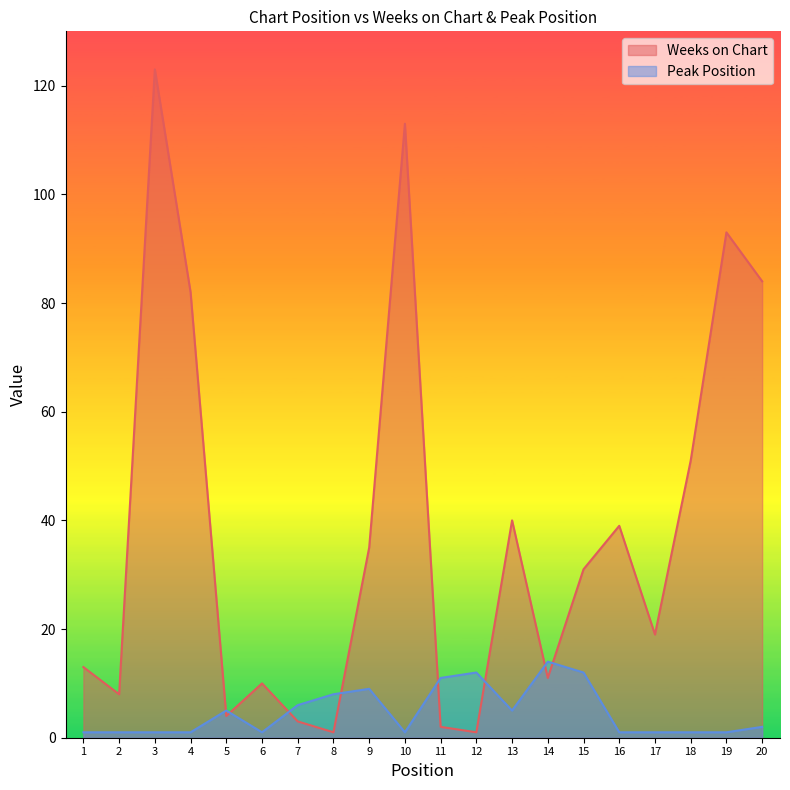

Reading right to left, list all the values displayed in this chart.

Weeks on Chart: 84	93	51	19	39	31	11	40	1	2	113	35	1	3	10	4	82	123	8	13
Peak Position: 2	1	1	1	1	12	14	5	12	11	1	9	8	6	1	5	1	1	1	1